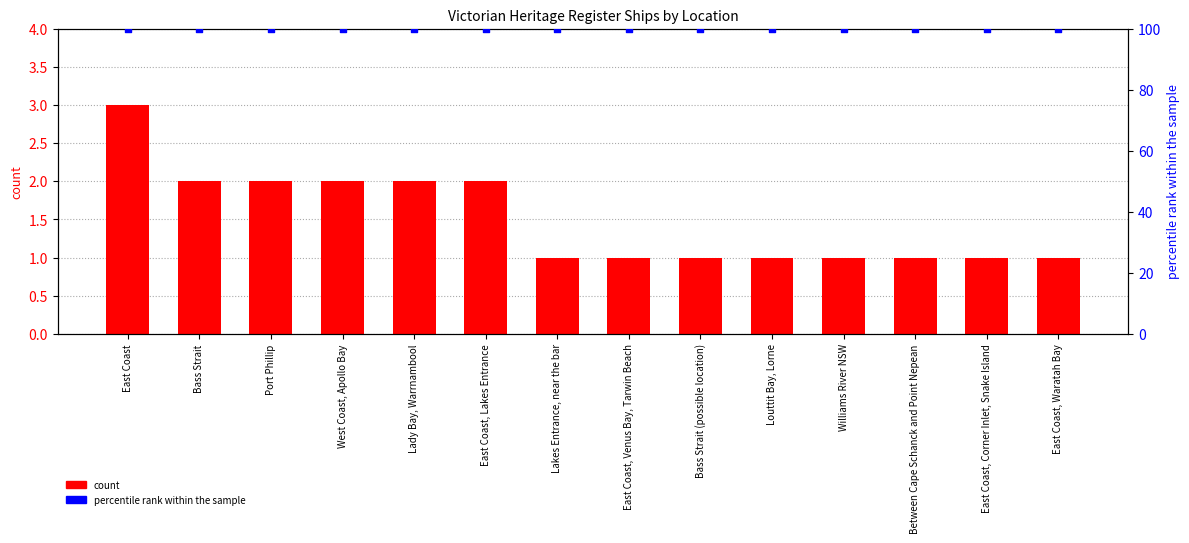

At how many categories does at least one series exceed 23?

14